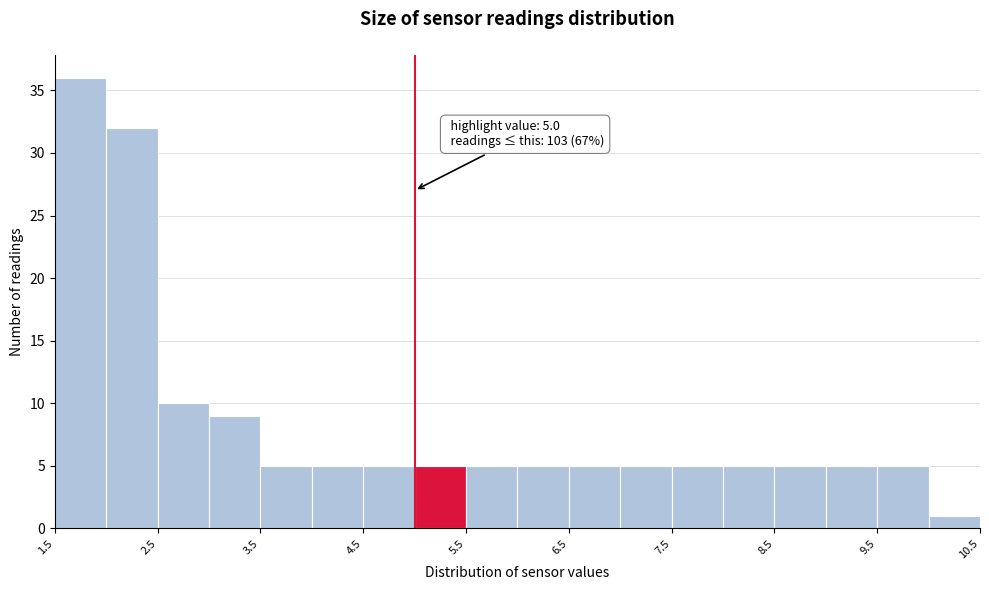

Over which range of the x-axis is the bar tallest?

1.5 to 2.0